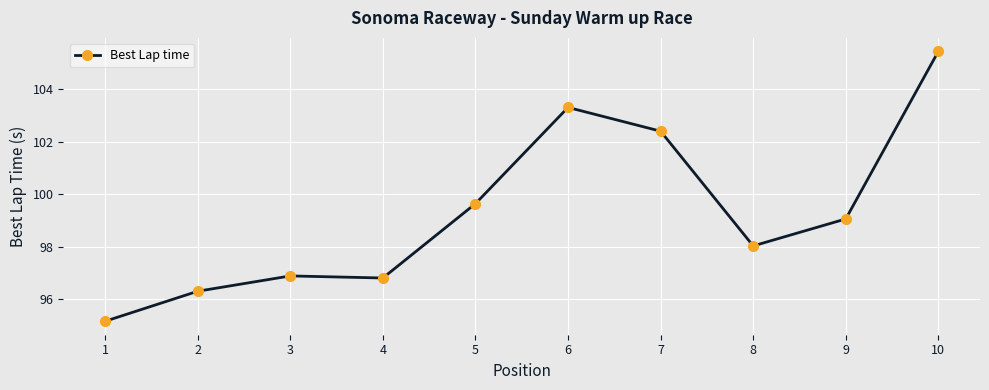

Approximately how many times larger is the value at 3 compared to 8?

1.0